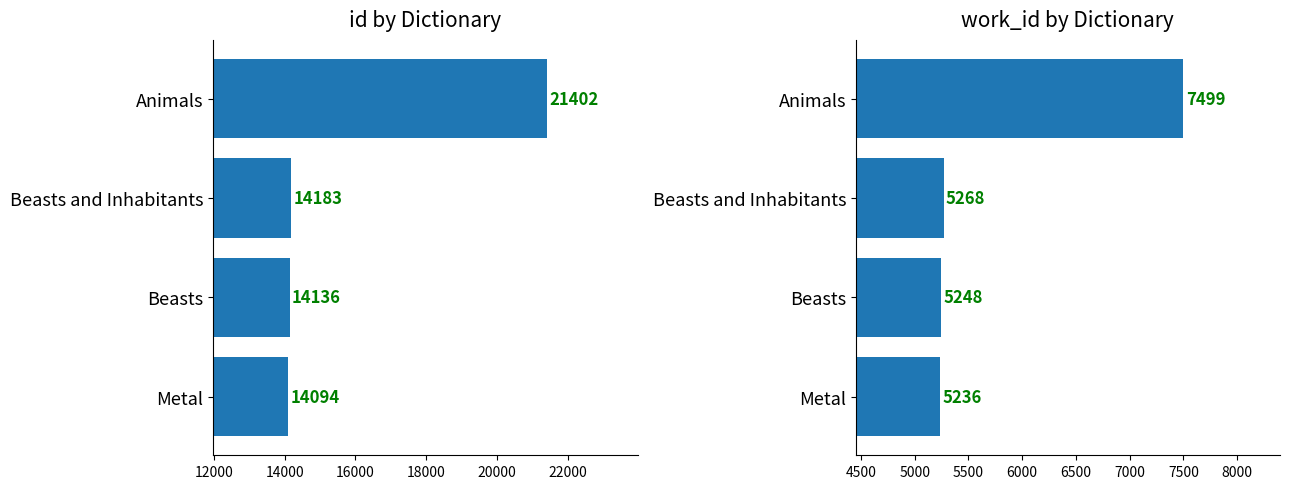

List the series in order of their overall mean, highest first.

id, work_id